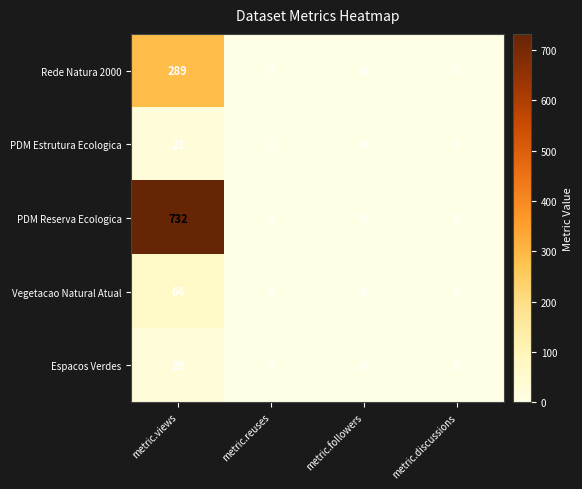

Which series has the largest range (max minus min)?

PDM Reserva Ecologica